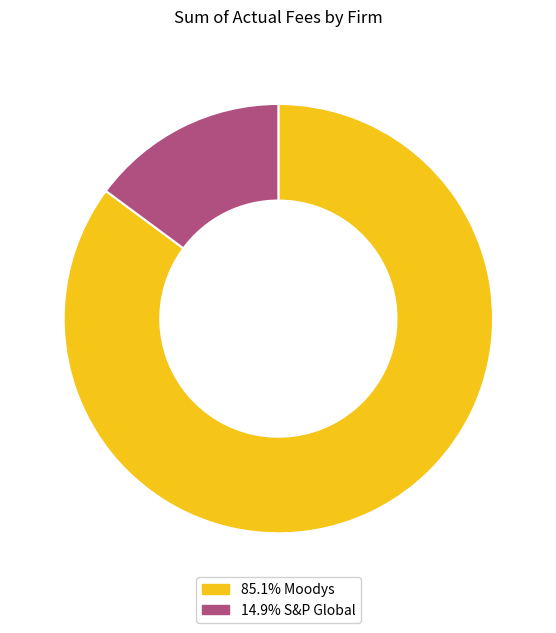

Do 14.9% S&P Global and 85.1% Moodys together represent more than half of the pie?

Yes